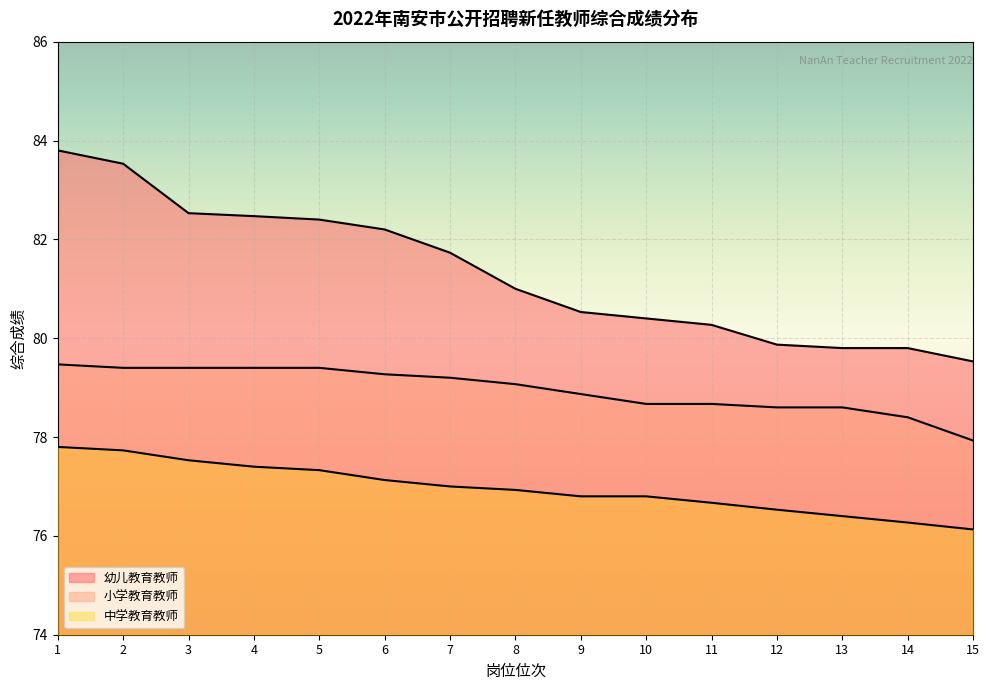

Is the value of 幼儿教育教师 at 3 greater than the value of 中学教育教师 at 6?

Yes